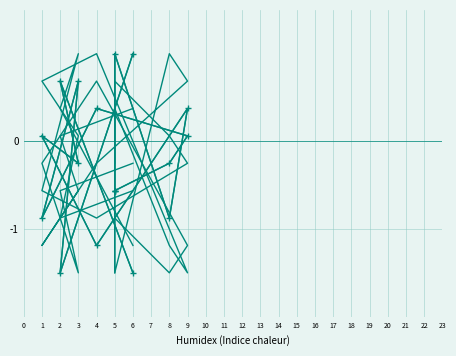

Reading left to right, extract all data points from this chart.

col_5: -0.6	1.0	-0.9	0.4	-1.2	0.1	-0.2	0.7	-1.5
col_7: -0.6	-0.6	-0.2	0.1	0.4	-0.9	0.7	-1.5	1.0
col_8: -0.9	-1.5	1.0	0.7	-0.2	-1.2	-0.6	0.1	0.4
col_3: 1.0	-0.9	-1.5	-1.2	0.7	-0.2	-1.5	-0.6	-0.2
col_4: -0.2	0.4	-1.2	-1.5	1.0	0.7	0.1	-0.9	-0.6
col_6: -1.5	0.7	0.1	-0.2	-0.9	-0.6	1.0	0.4	-1.2